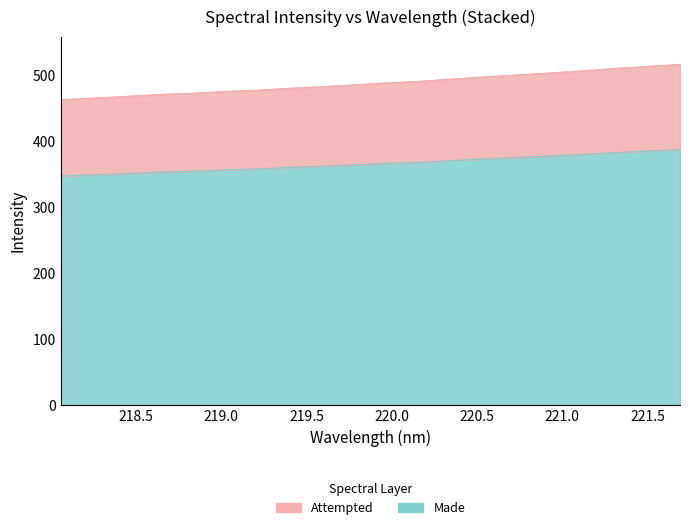

What is the difference between the highest and lowest values at 218.5?

116.4